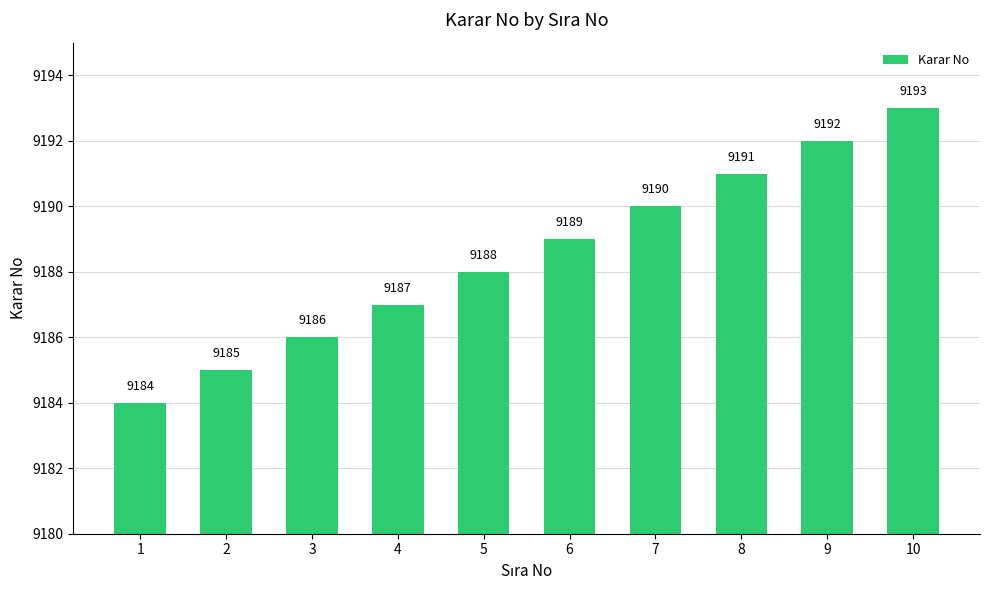

How many categories are shown in the chart?

10